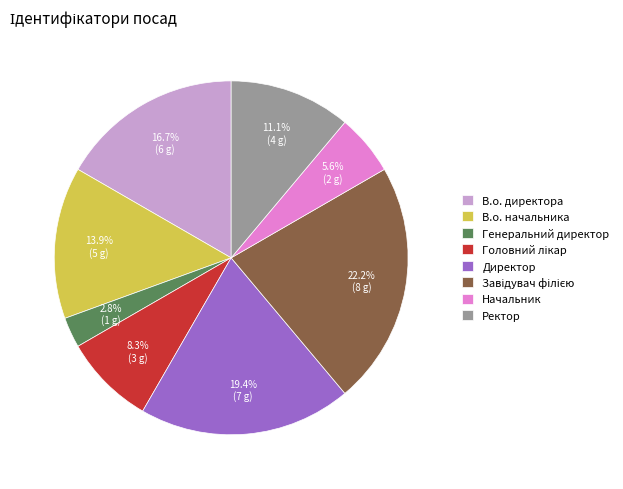

Which has a higher value, В.о. директора or Генеральний директор?

В.о. директора